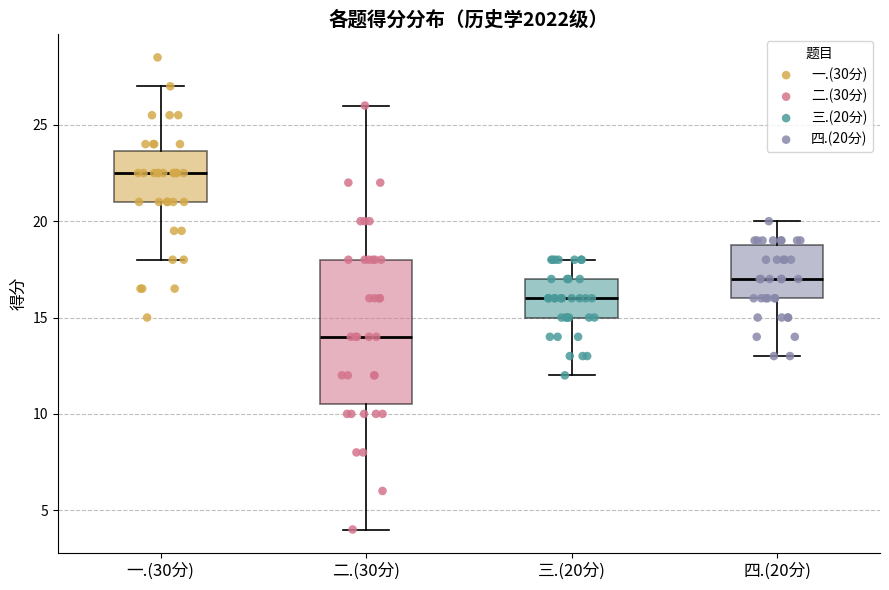

Reading left to right, transcribe this box plot: for each box, give where its median line is, the range the box spans, and where its two whiskers end, as read against the y-axis. The values are not printed on the chart, so give them approximately, as read against the axis.

一.(30分): median 22.5, box 21.0 to 23.5, whiskers 18.0 to 27.0
二.(30分): median 14.0, box 10.5 to 18.0, whiskers 4.0 to 26.0
三.(20分): median 16.0, box 15.0 to 17.0, whiskers 12.0 to 18.0
四.(20分): median 17.0, box 16.0 to 19.0, whiskers 13.0 to 20.0